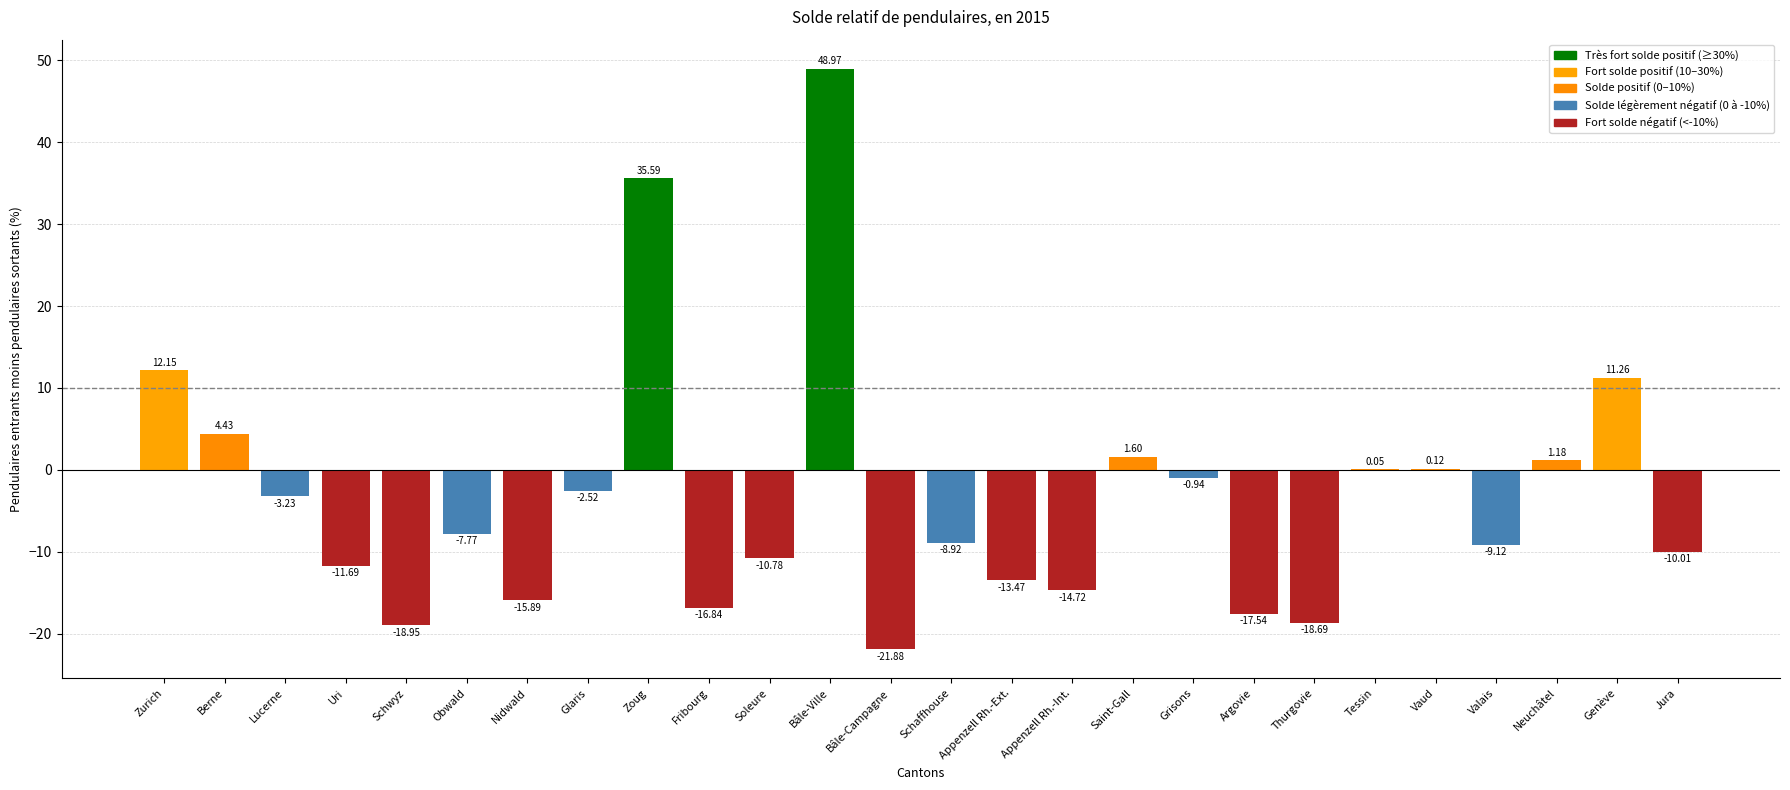

Count the number of categories in the chart.

26